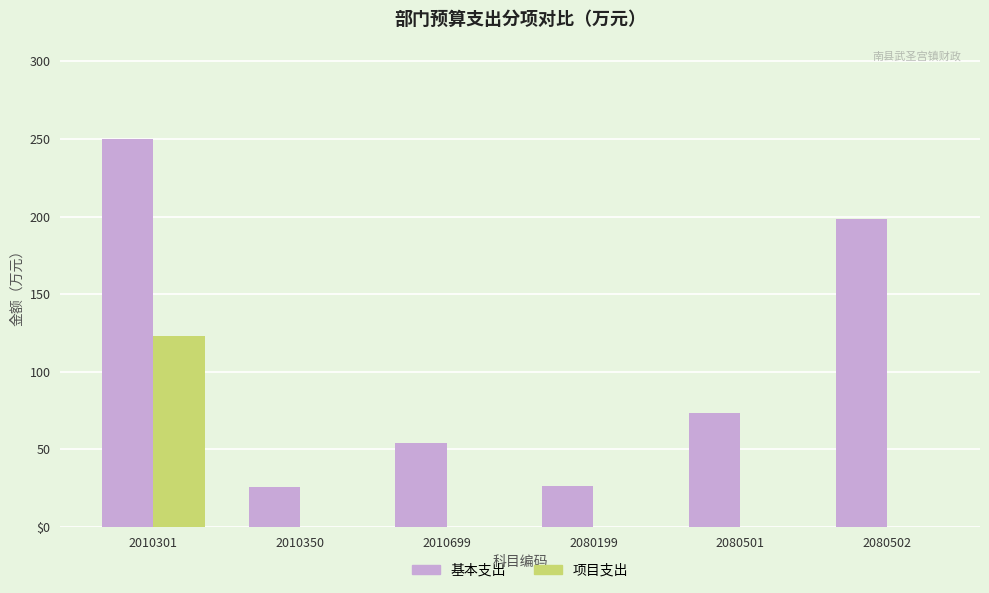

Which series has the largest range (max minus min)?

基本支出